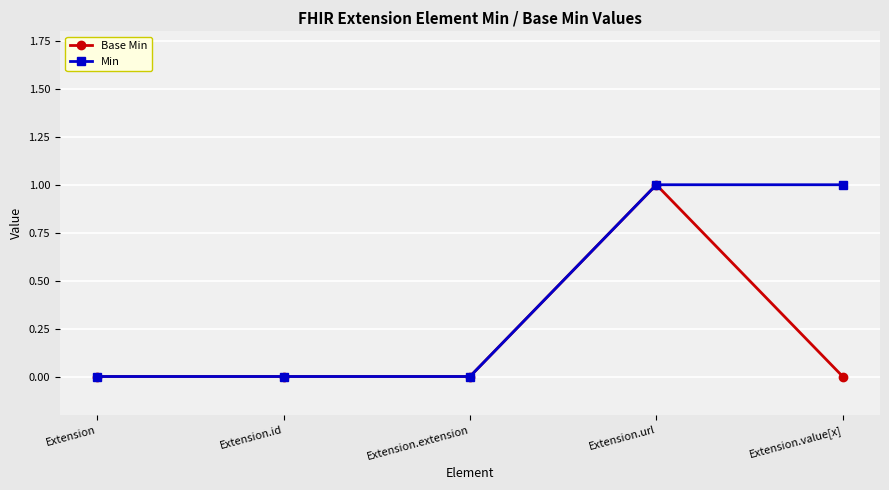

Does the chart display data point markers on the line(s)?

Yes